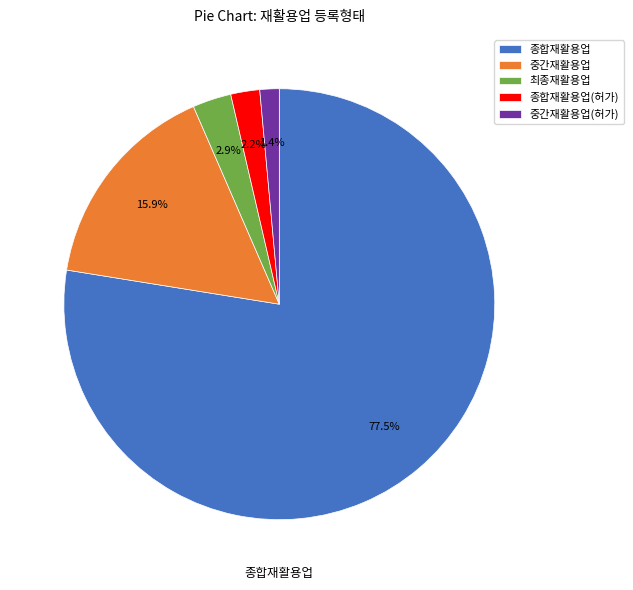

Rank the categories by value from highest to lowest.

종합재활용업, 중간재활용업, 최종재활용업, 종합재활용업(허가), 중간재활용업(허가)